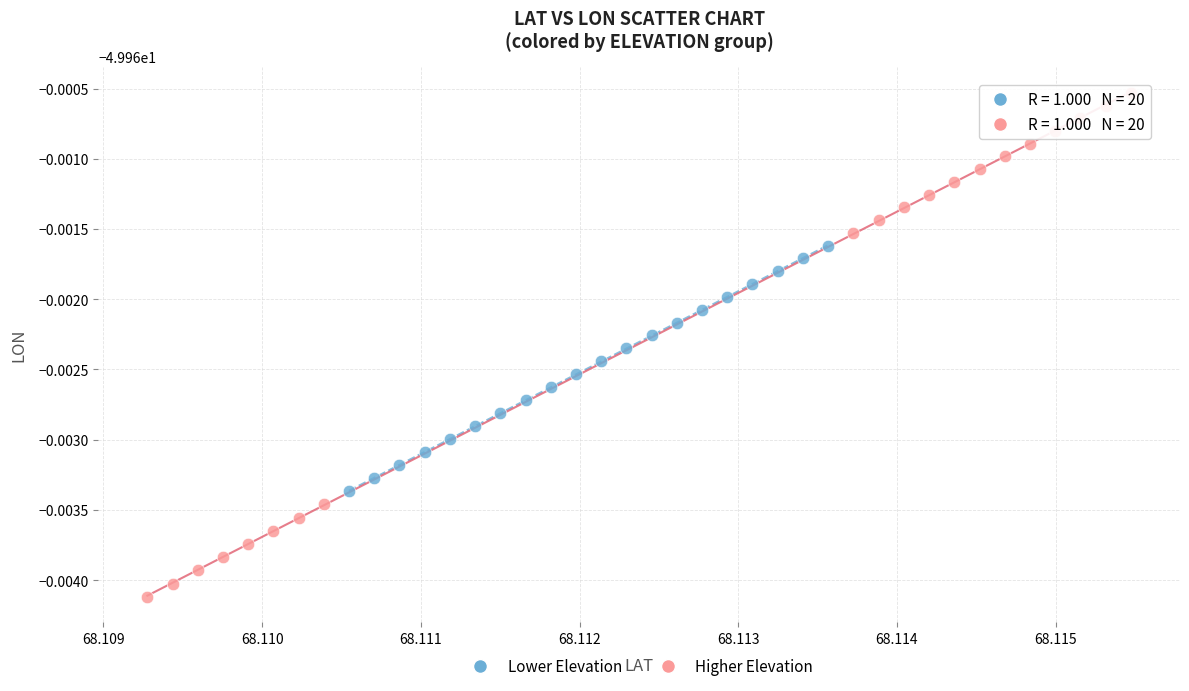

What are all the series names shown in the legend?

Lower Elevation, Higher Elevation